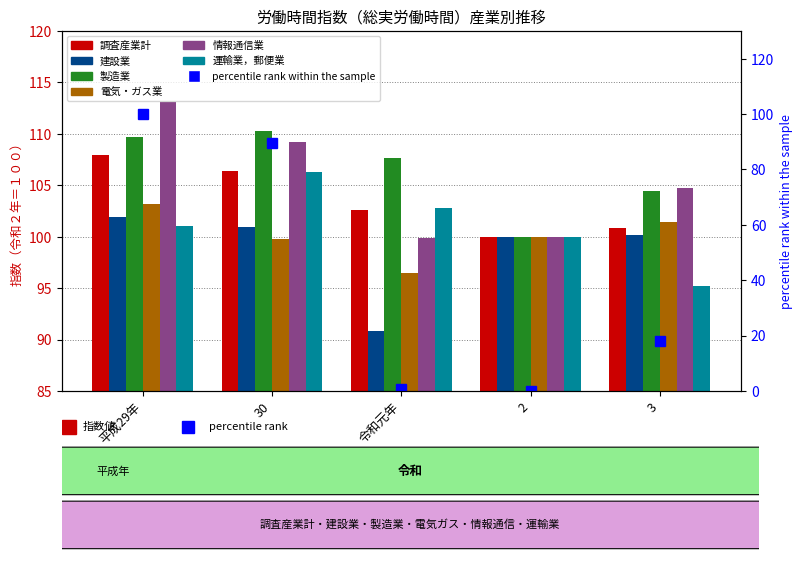

Does the chart contain stacked bars?

No